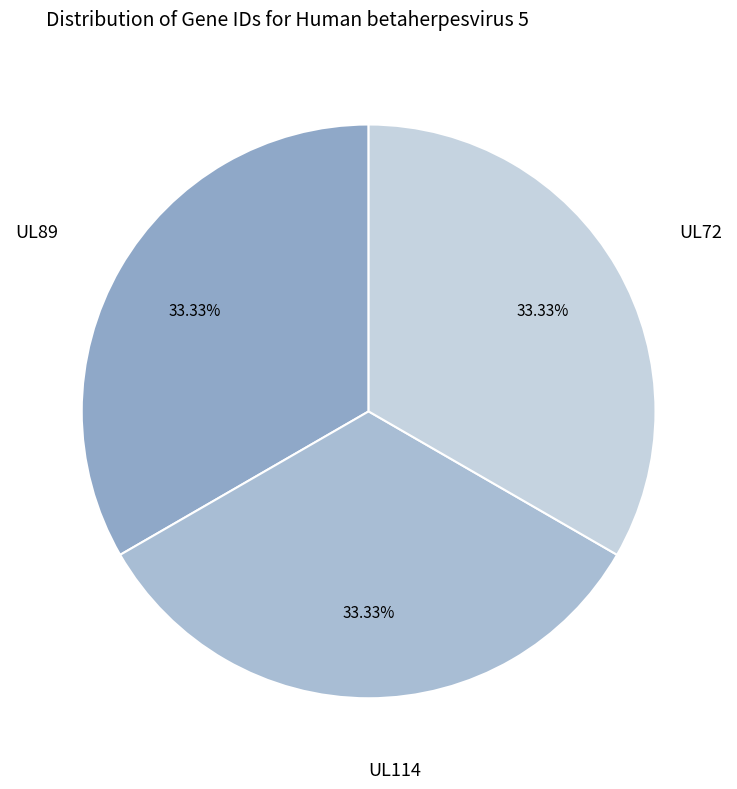

To the nearest percent, what is the average slice percentage?

33%